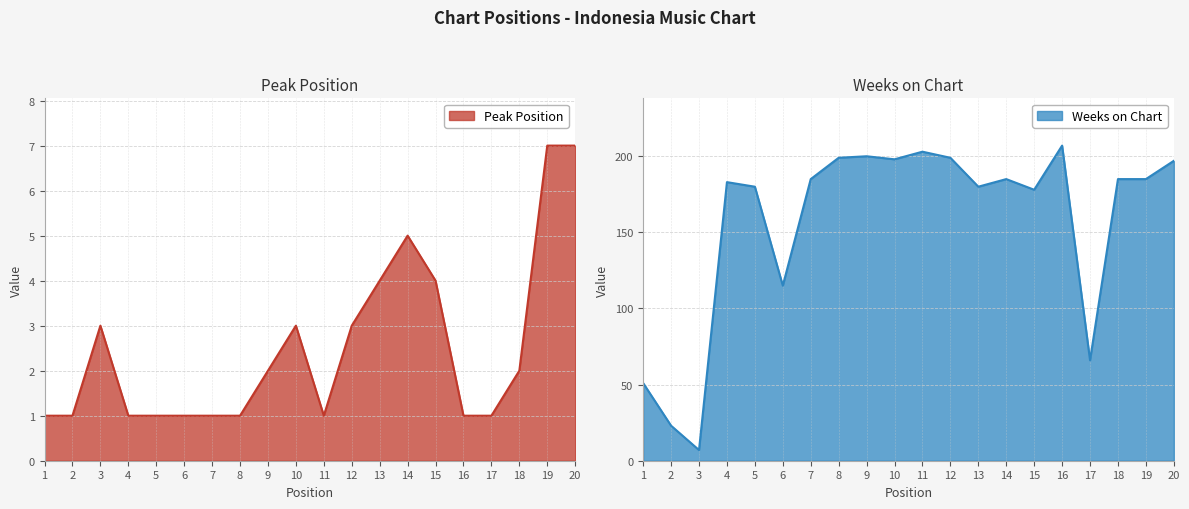

Count the number of categories in the chart.

20